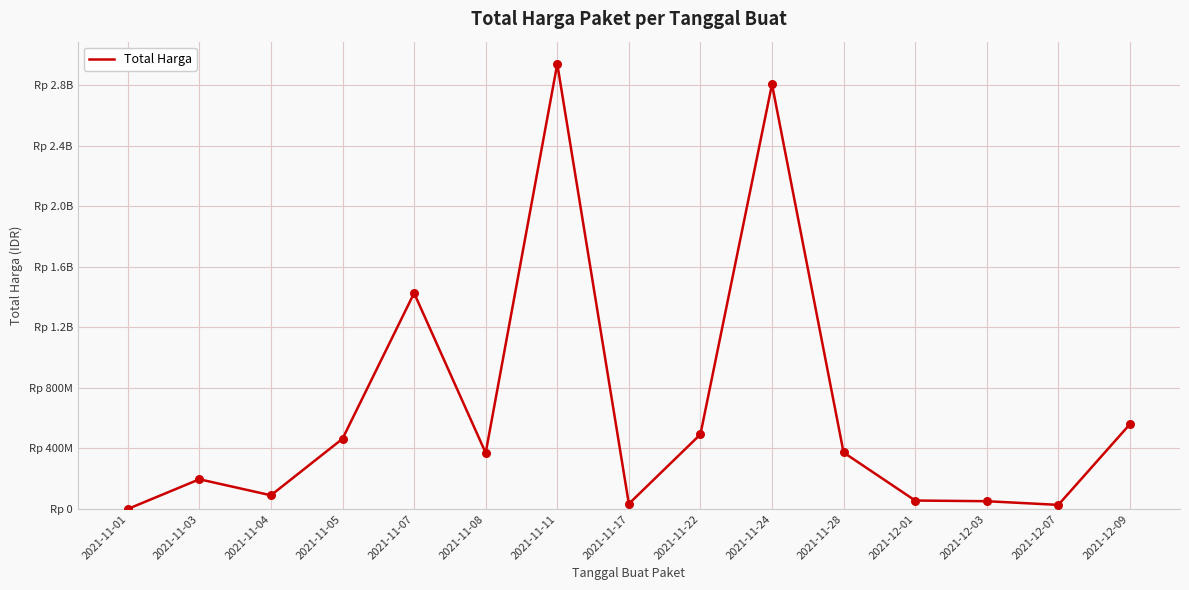

Does the chart have visible grid lines?

Yes